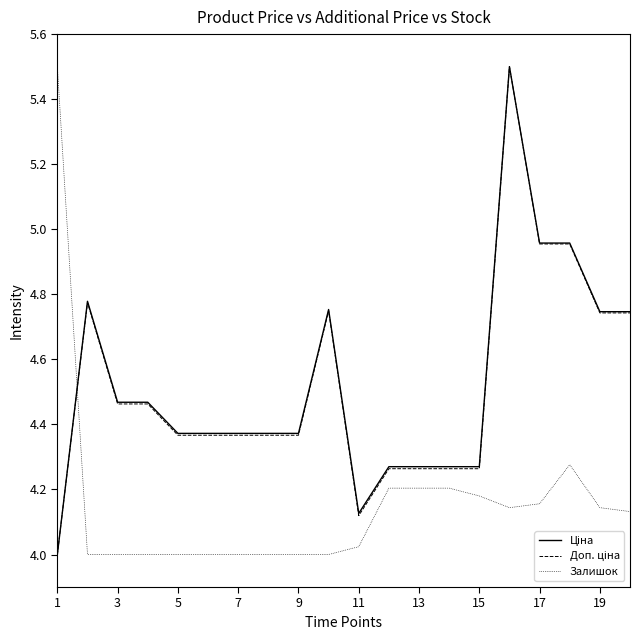

What is the greatest value displayed?

5.5